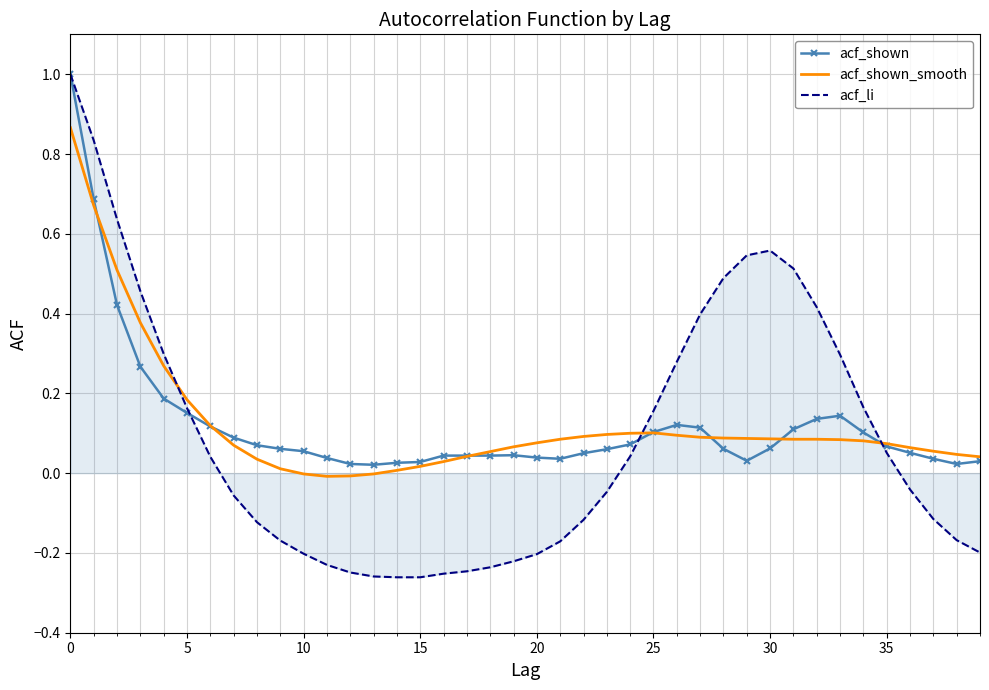

Which series has the widest spread of values?

acf_li